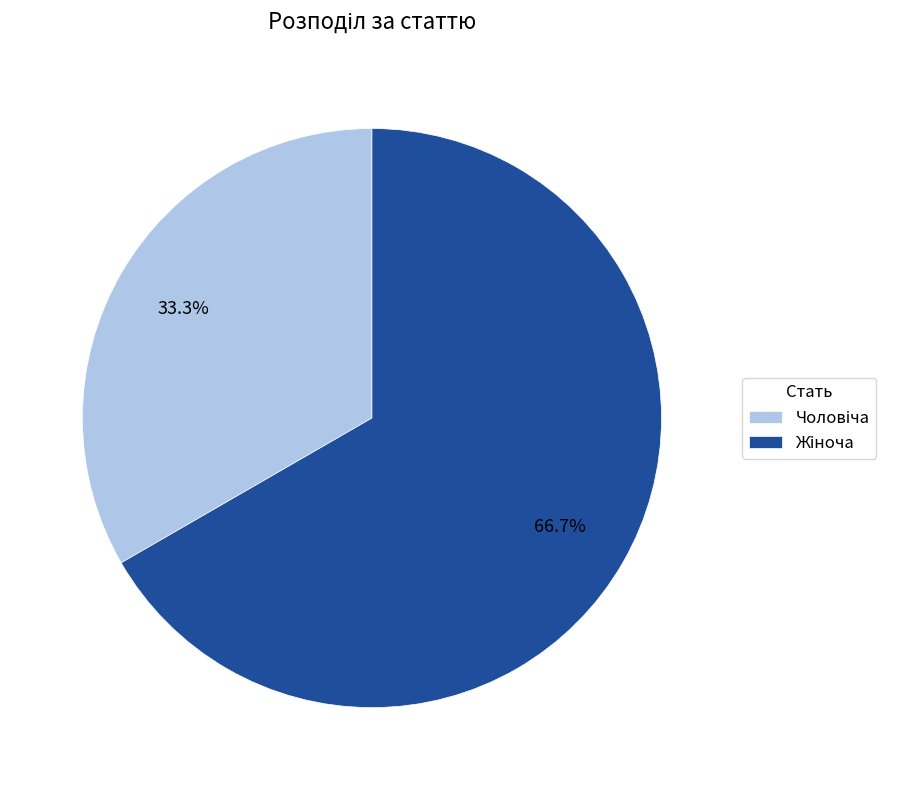

Count the number of slices in the pie.

2